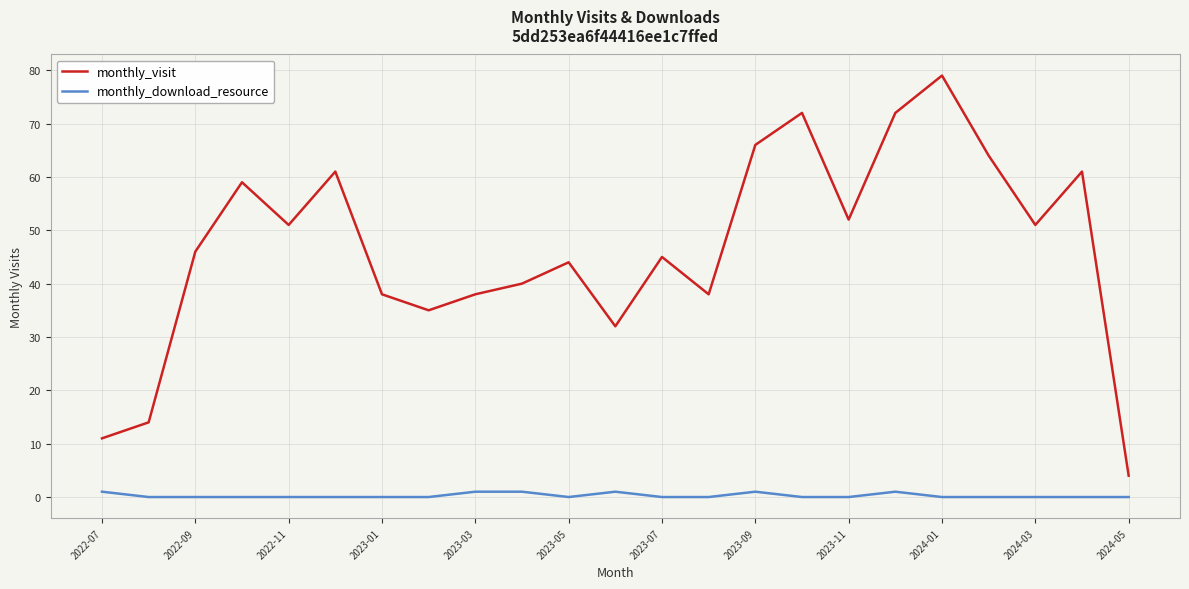

What are all the series names shown in the legend?

monthly_visit, monthly_download_resource